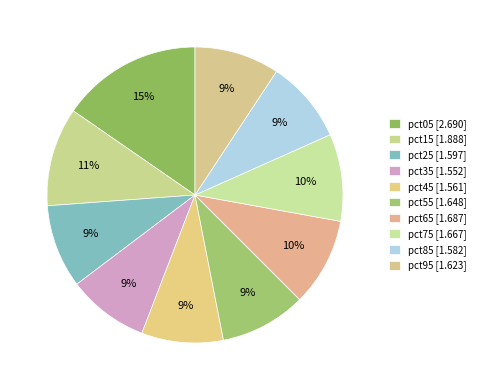

How many slices are in this pie chart?

10